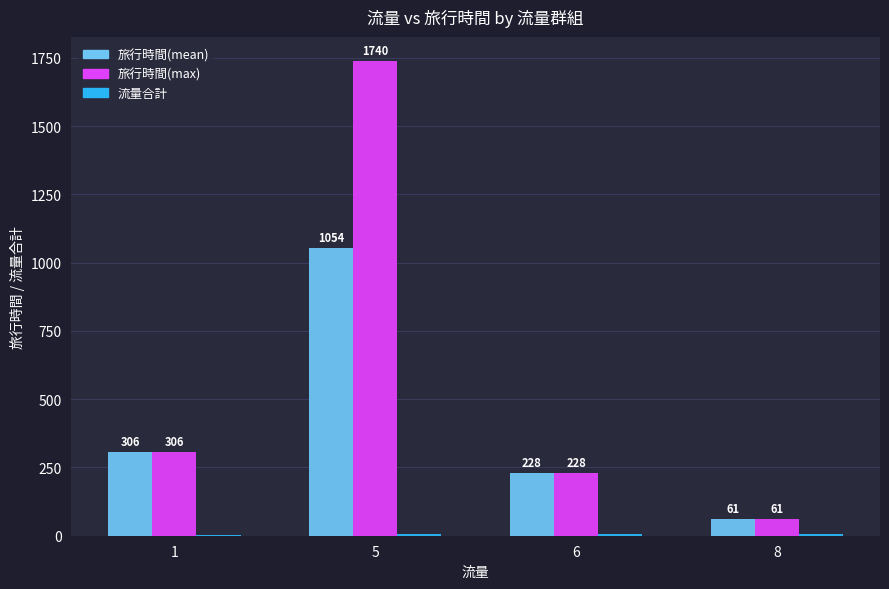

Between 5 and 8, which series saw the biggest shift?

旅行時間(max)